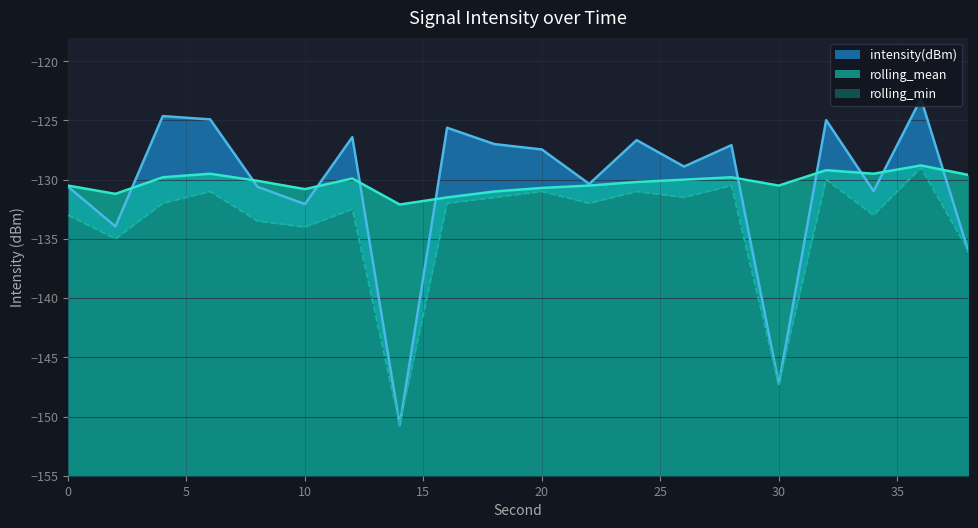

What is the difference between the maximum and minimum values in the intensity(dBm) series?

27.6